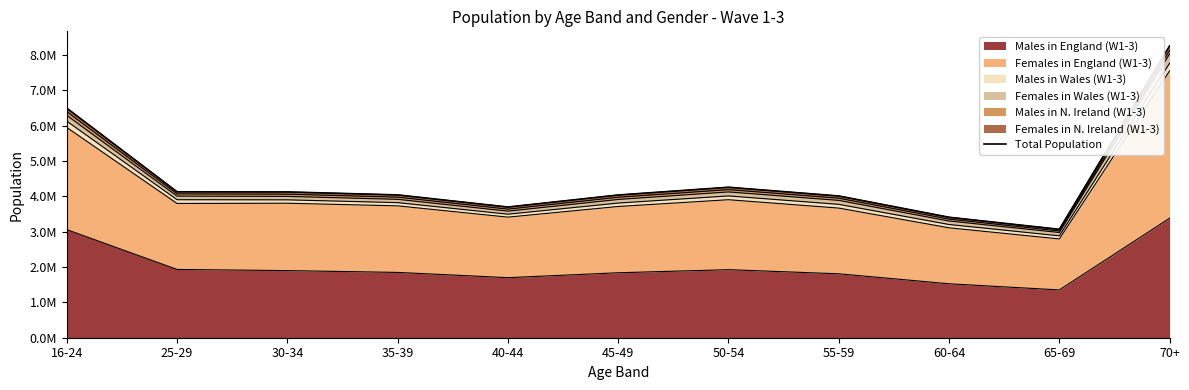

Reading left to right, list all the values displayed in this chart.

6499471	4131994	4127669	4043145	3700107	4040664	4259925	4012785	3410492	3068755	8262061